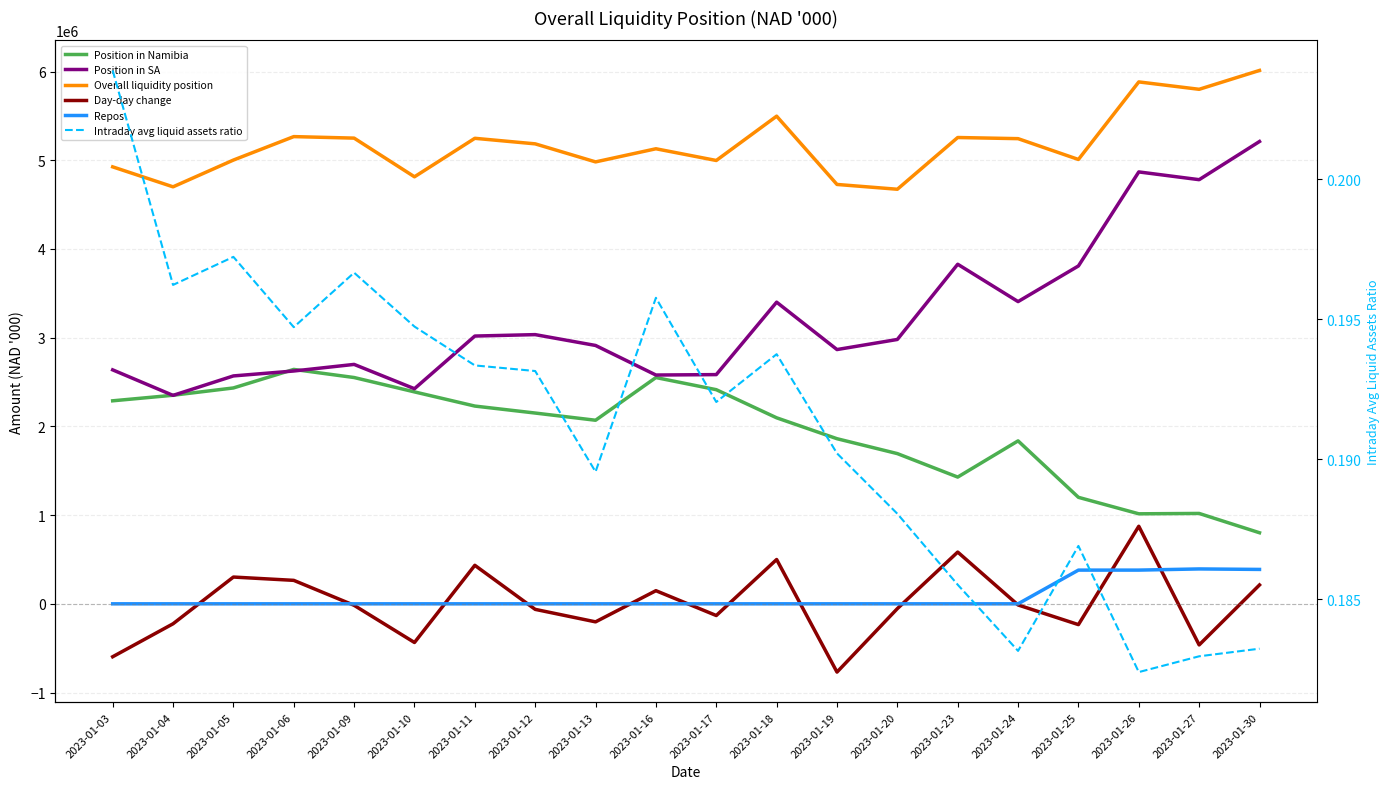

How many interior local valleys does the Day-day change series have?

6